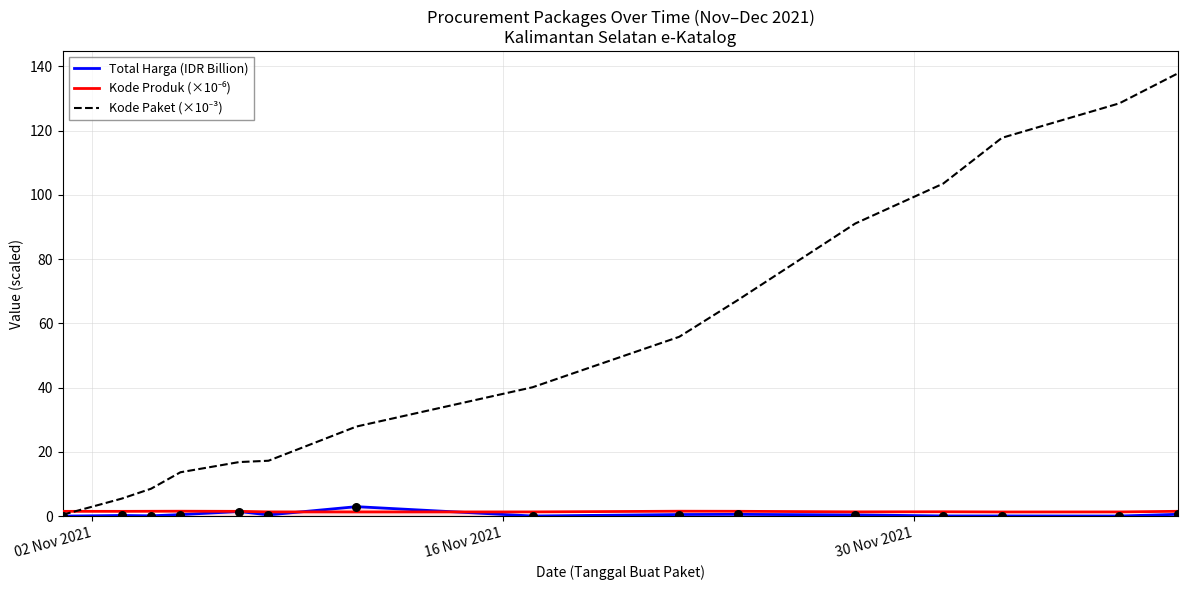

What is the maximum value shown in the chart?

137.9